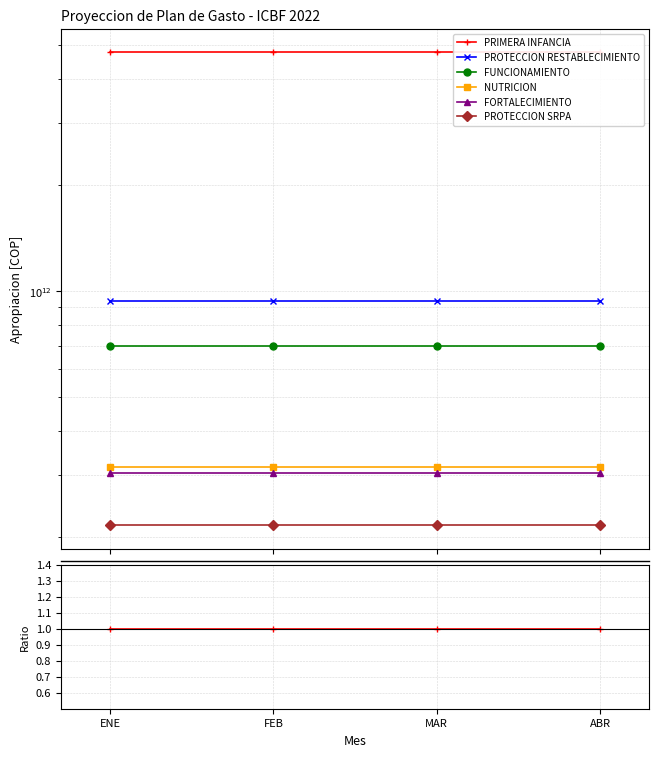

True or false: FUNCIONAMIENTO and NUTRICION intersect in this chart.

False